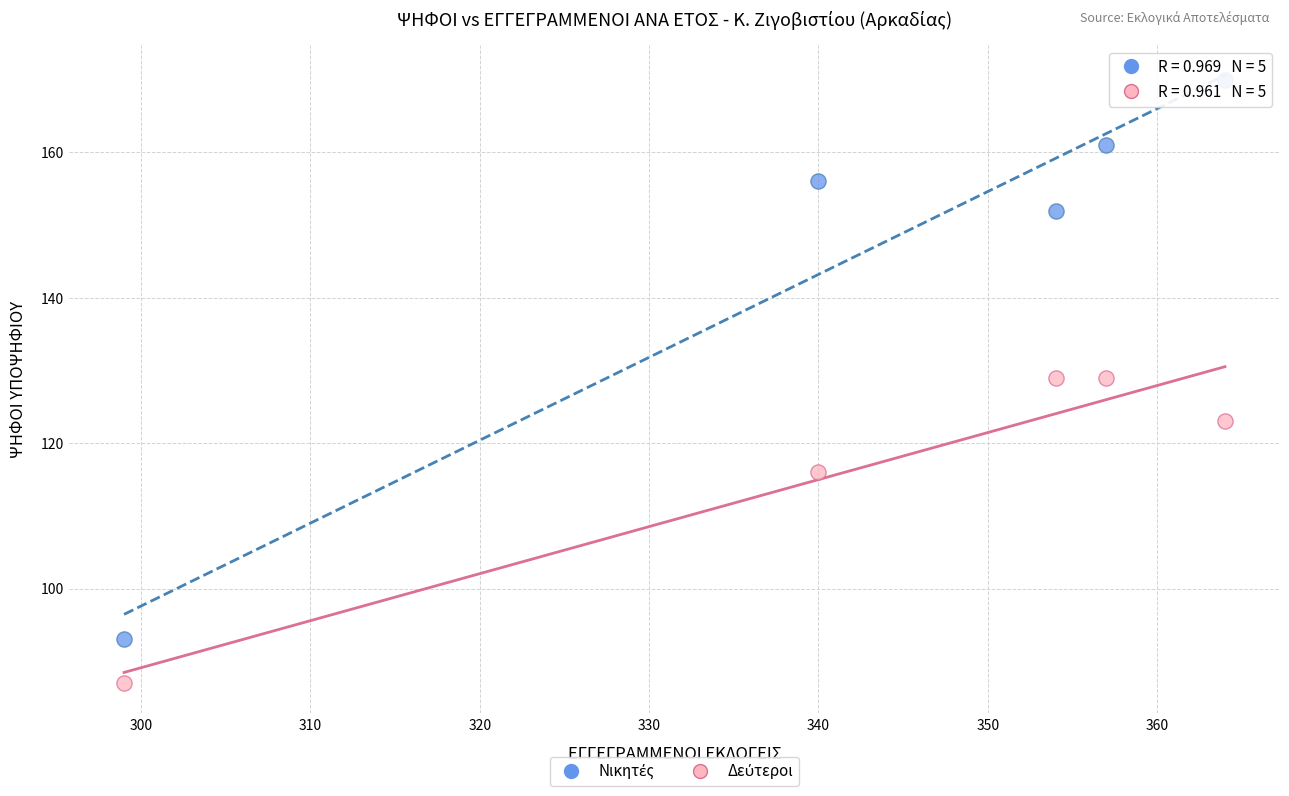

What is the X range (max minus min) for the scatter plot?

65